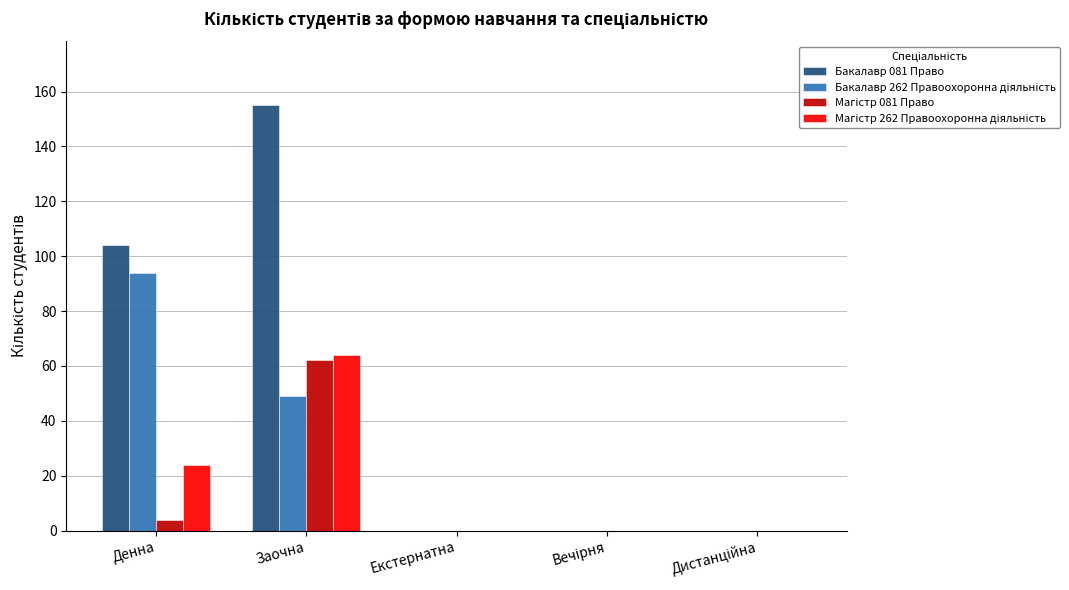

The value of Бакалавр 081 Право at Денна is 104. True or false?

True